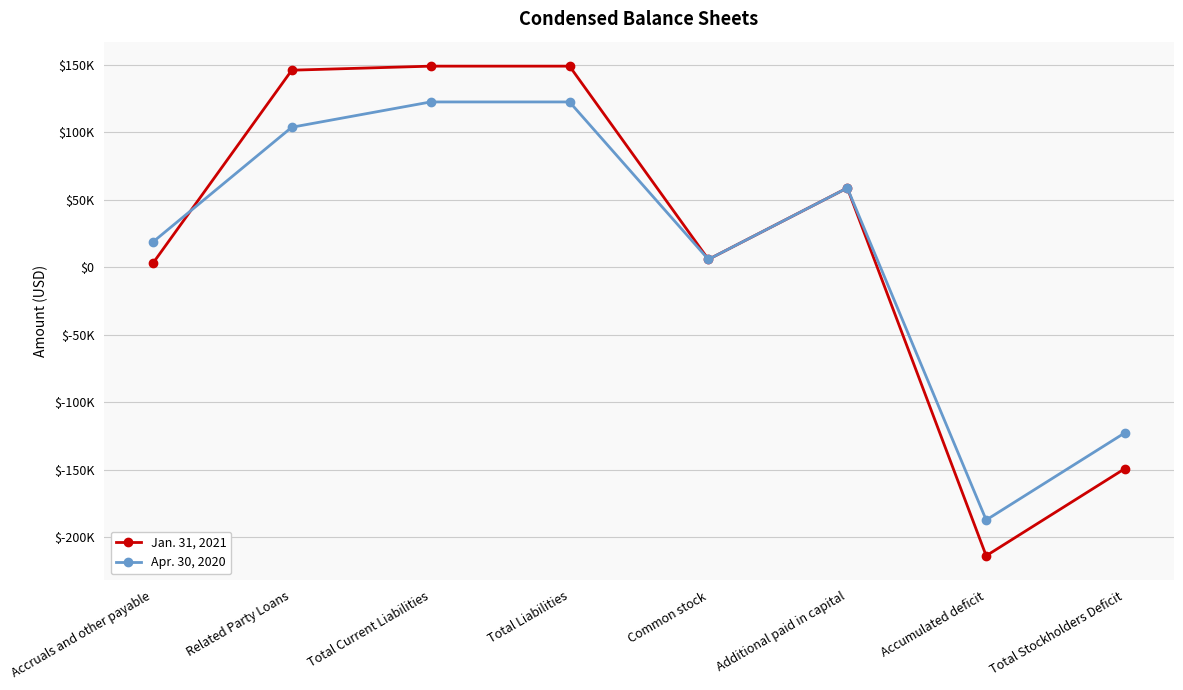

Which series has the largest total across all categories?

Jan. 31, 2021